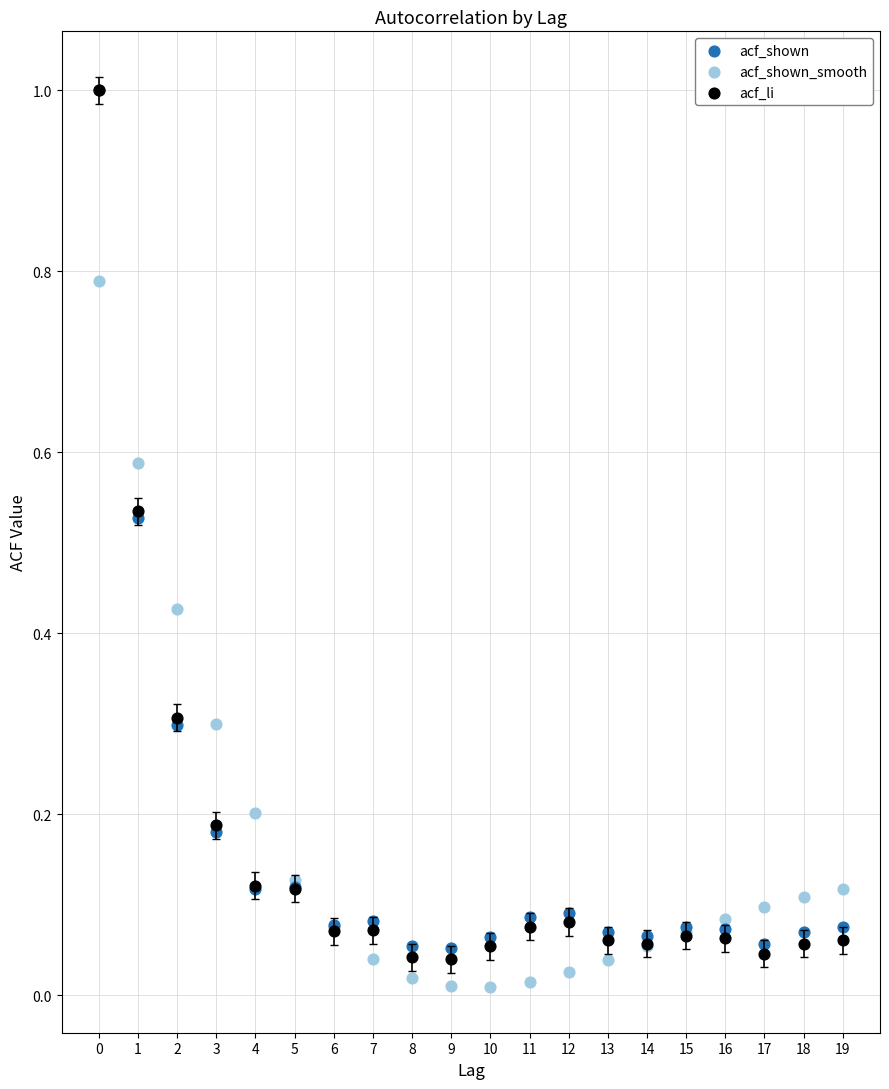

What are all the series names shown in the legend?

acf_shown, acf_shown_smooth, acf_li